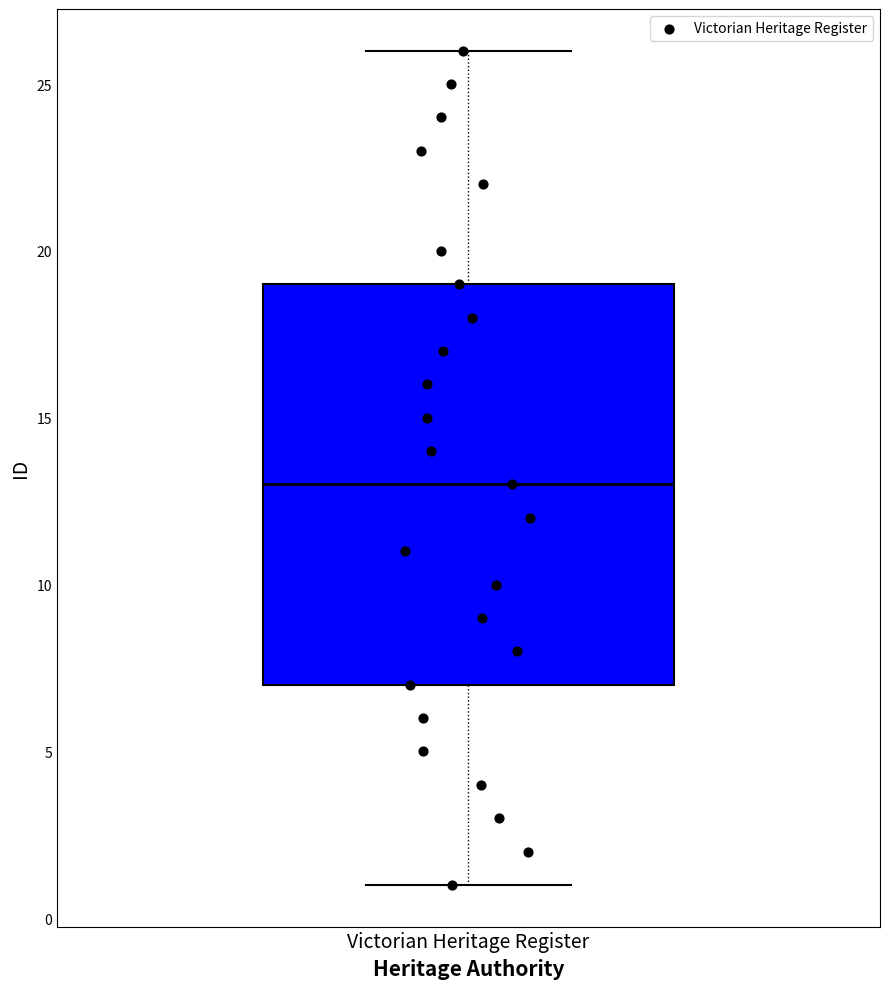

Where does the median line of the box for Victorian Heritage Register sit on the y-axis? The values are not printed on the chart, so give them approximately, as read against the axis.

13